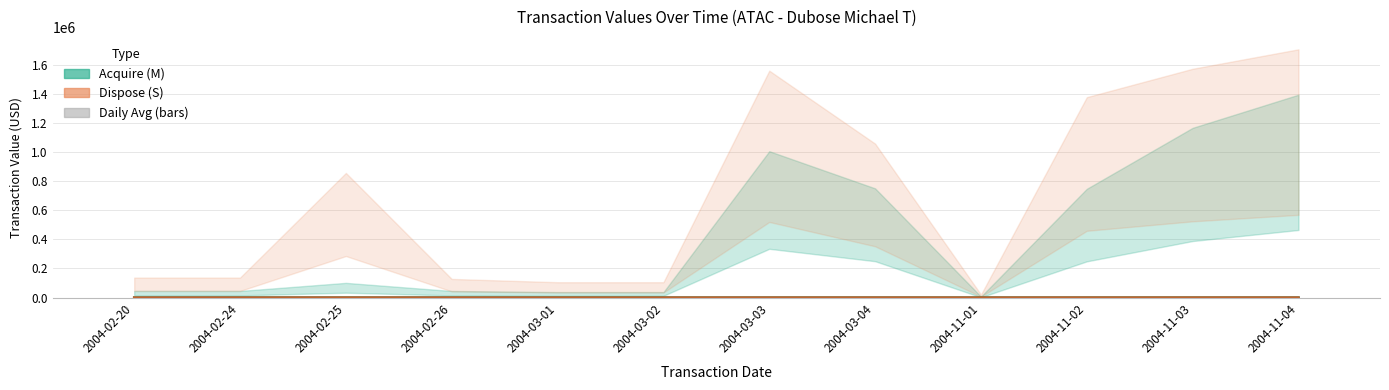

Reading left to right, extract all data points from this chart.

2004-02-20=2.1	2004-02-24=2.1	2004-02-25=11.2	2004-02-26=2.0	2004-03-01=1.7	2004-03-02=1.7	2004-03-03=29.9	2004-03-04=21.1	2004-11-01=0.3	2004-11-02=24.8	2004-11-03=31.9	2004-11-04=36.1